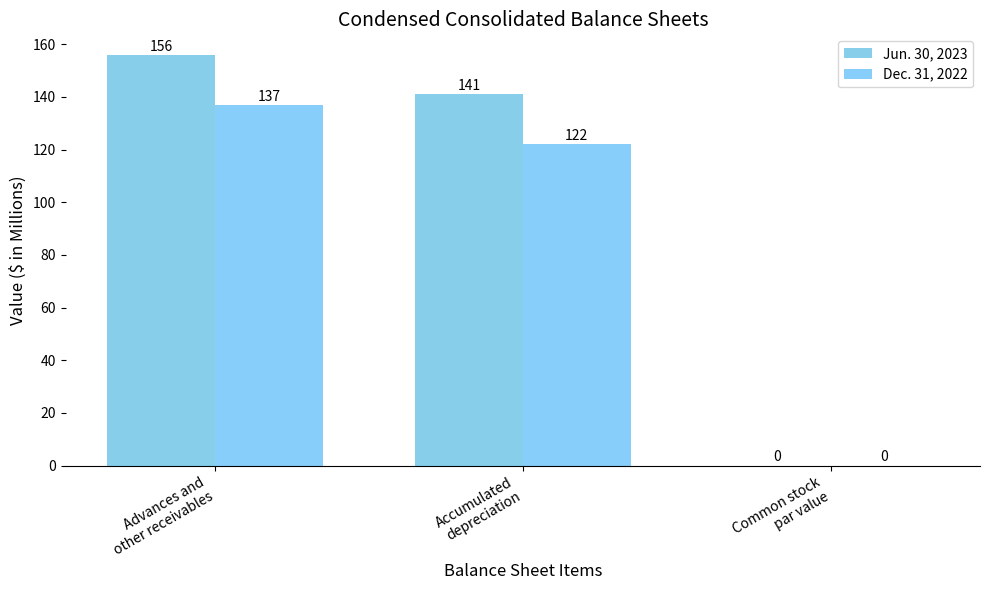

Are the bars horizontal?

No